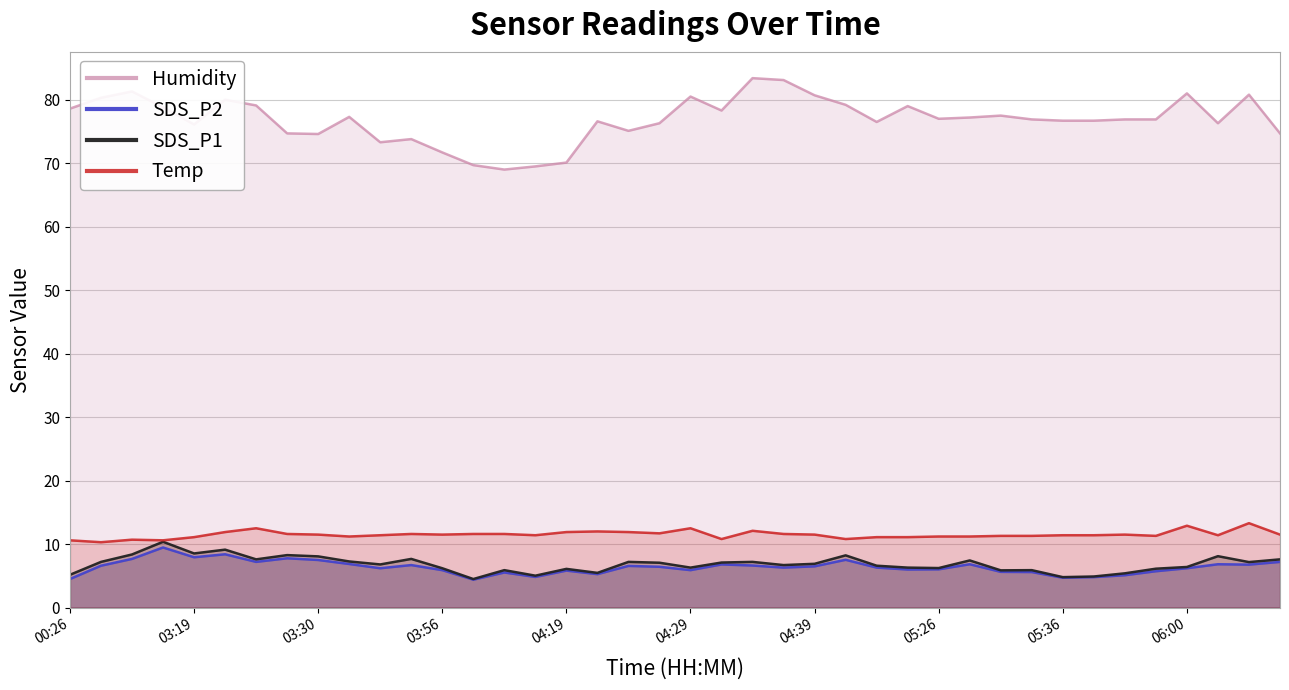

True or false: SDS_P2 and Temp cross at least once.

False